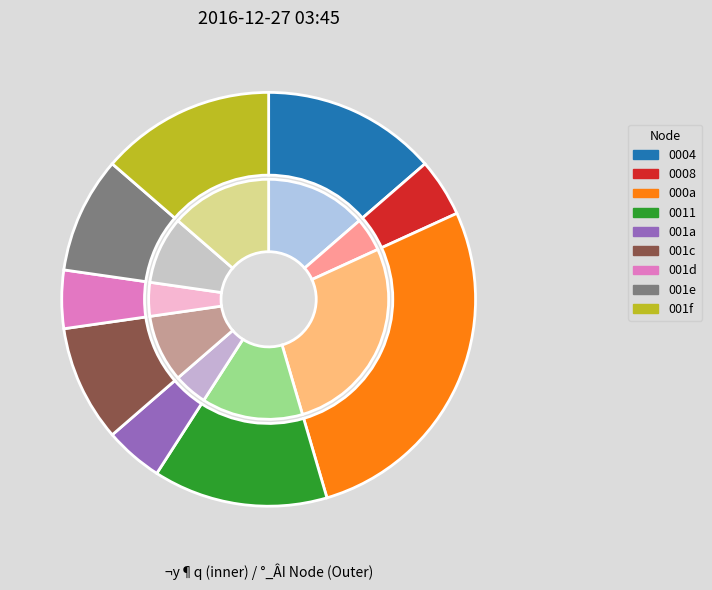

Is it true that 7 is 1% of the pie?

False